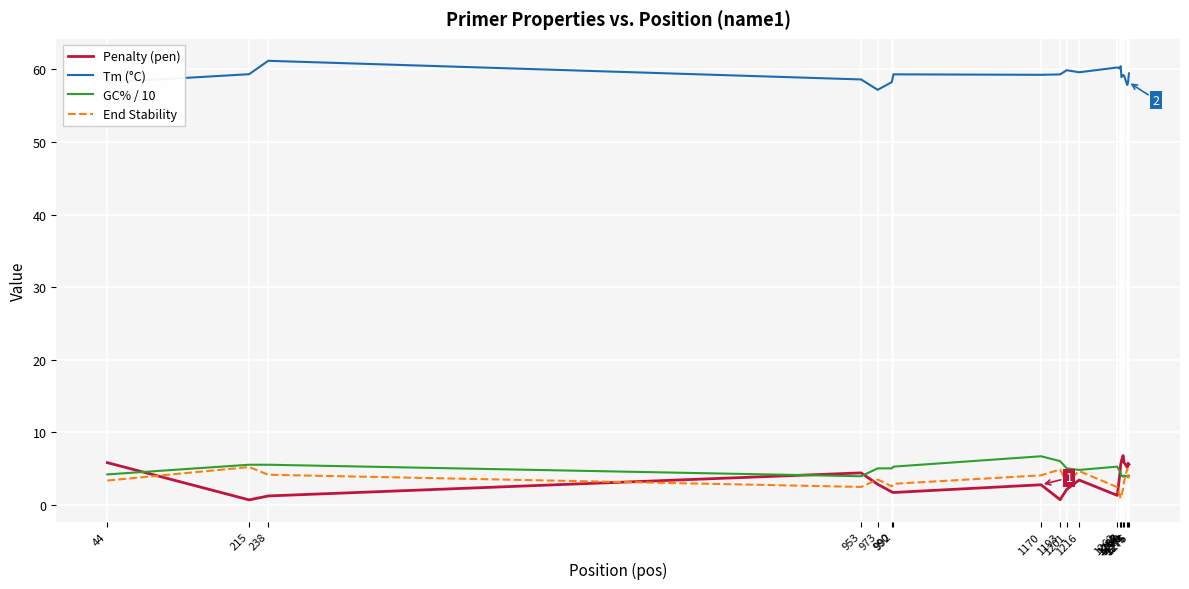

At which label does Tm (°C) first exceed 59?

215